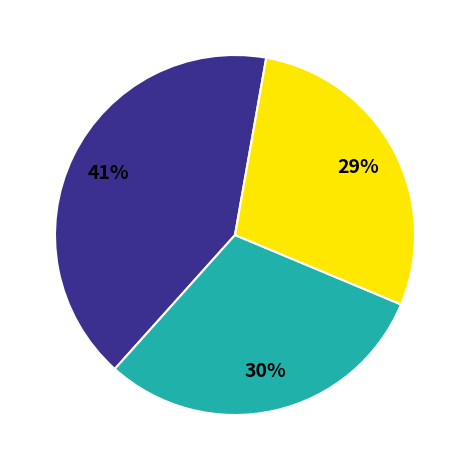

Does any single category account for the majority?

No